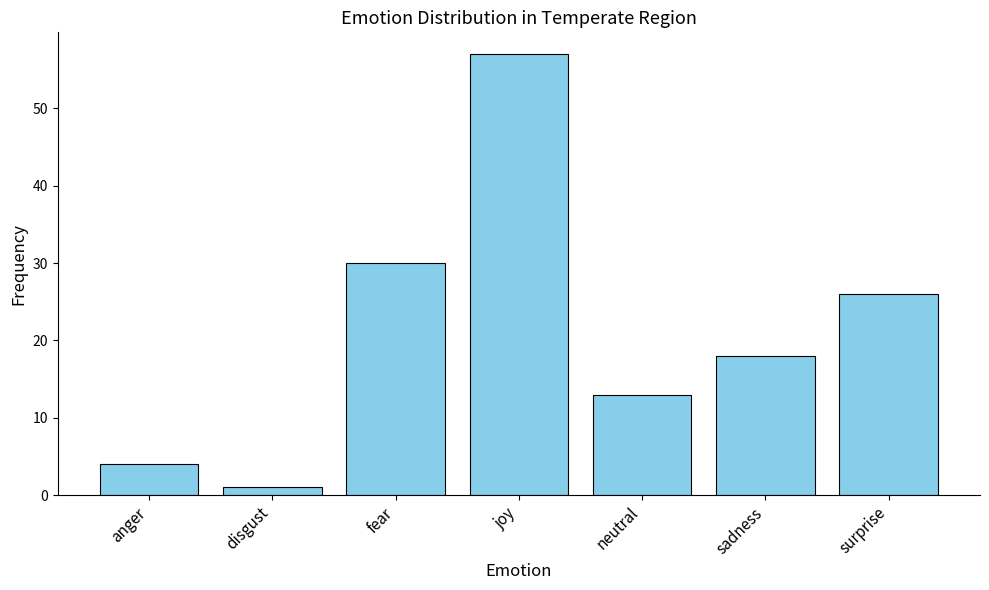

Which category has the highest value across all series?

joy